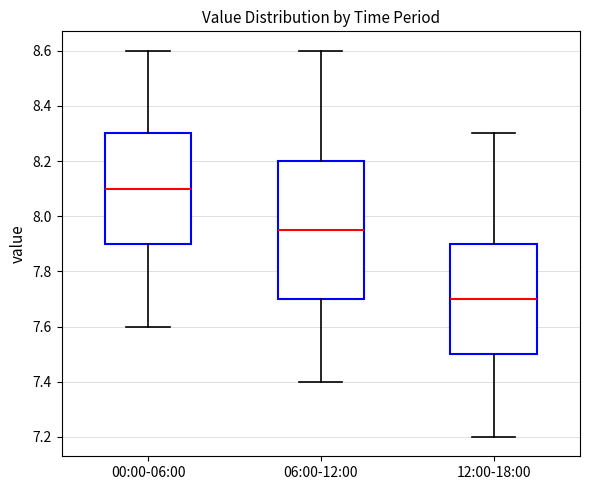

Which box is the tallest, from its lower edge to its upper edge?

06:00-12:00